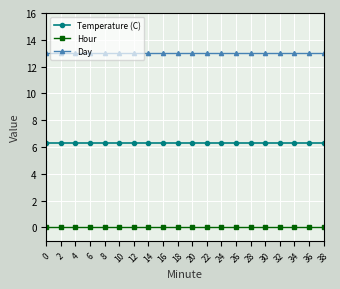

At how many categories does at least one series exceed 11?

20